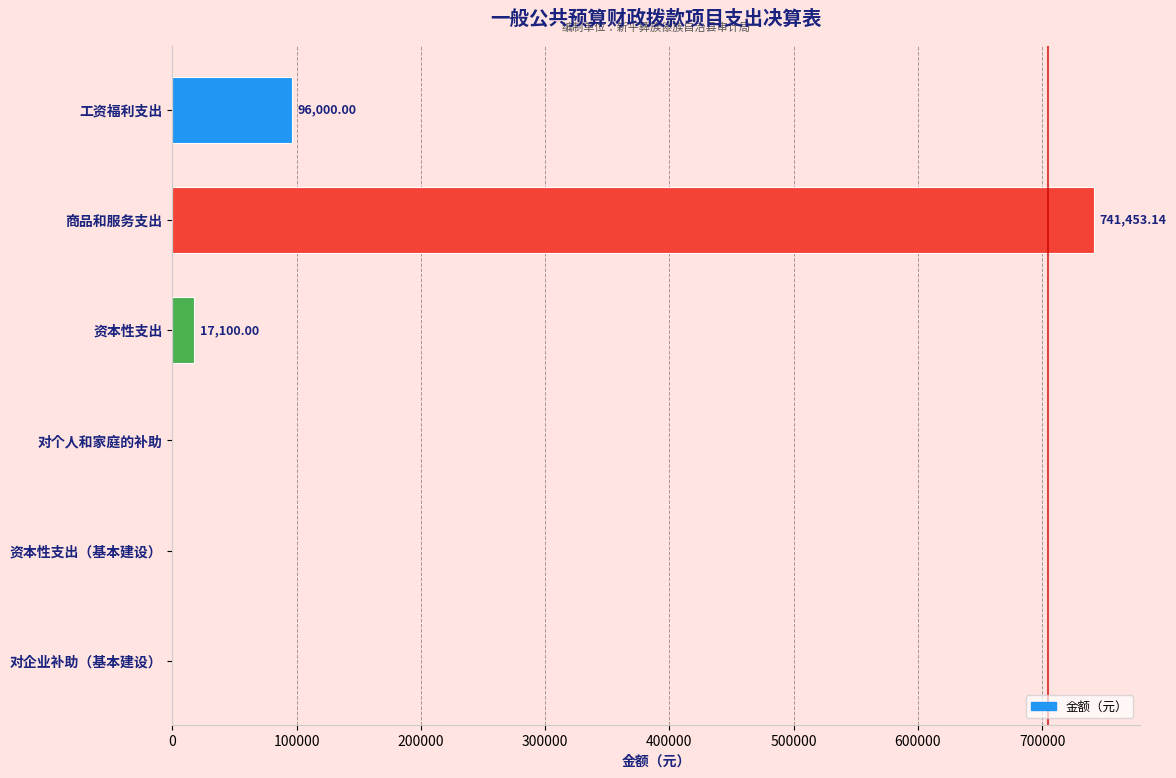

What is the sum of the values at 资本性支出 and 对个人和家庭的补助?

17100.0